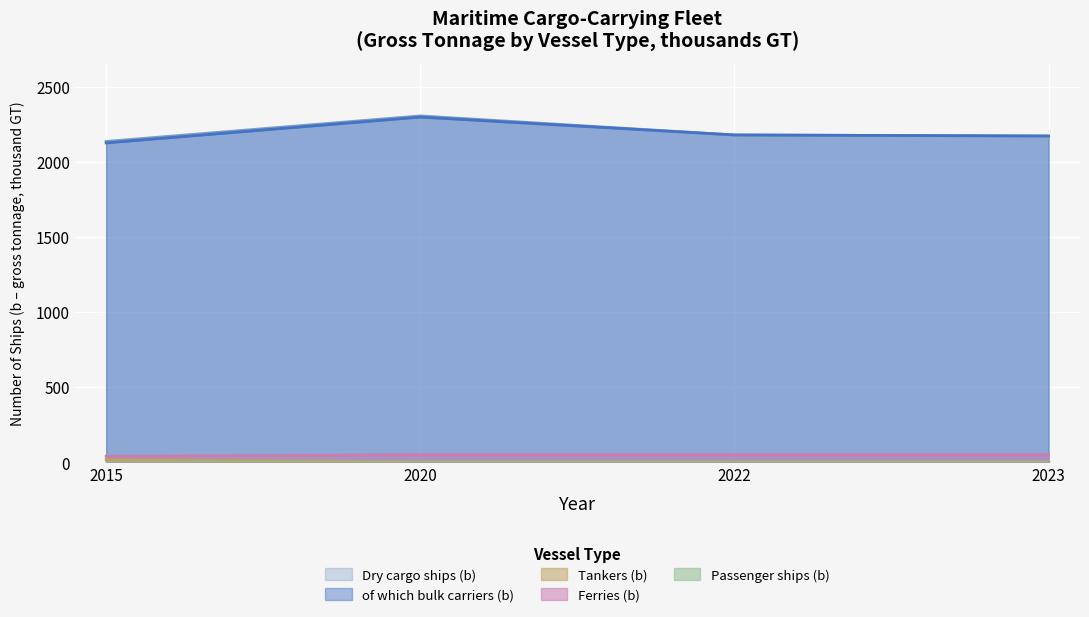

Between 2022 and 2020, which is larger?

2020